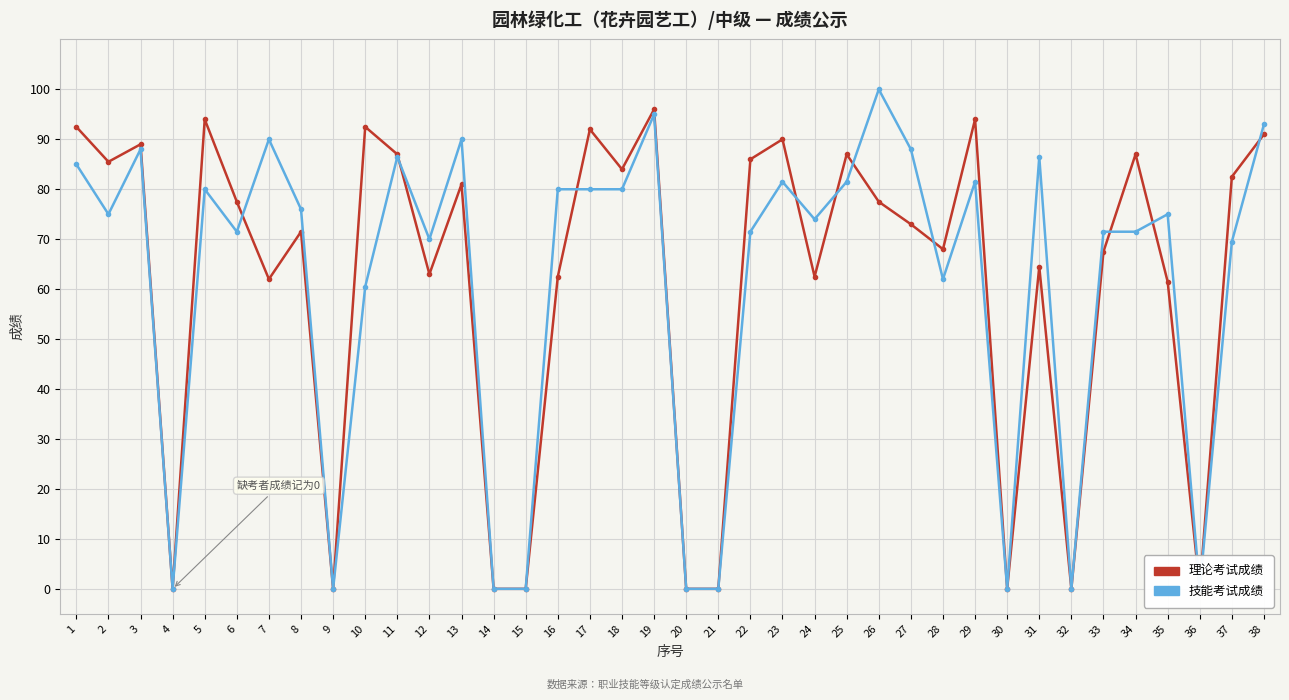

True or false: 技能考试成绩 has more than 1 points higher than both neighbors.

True